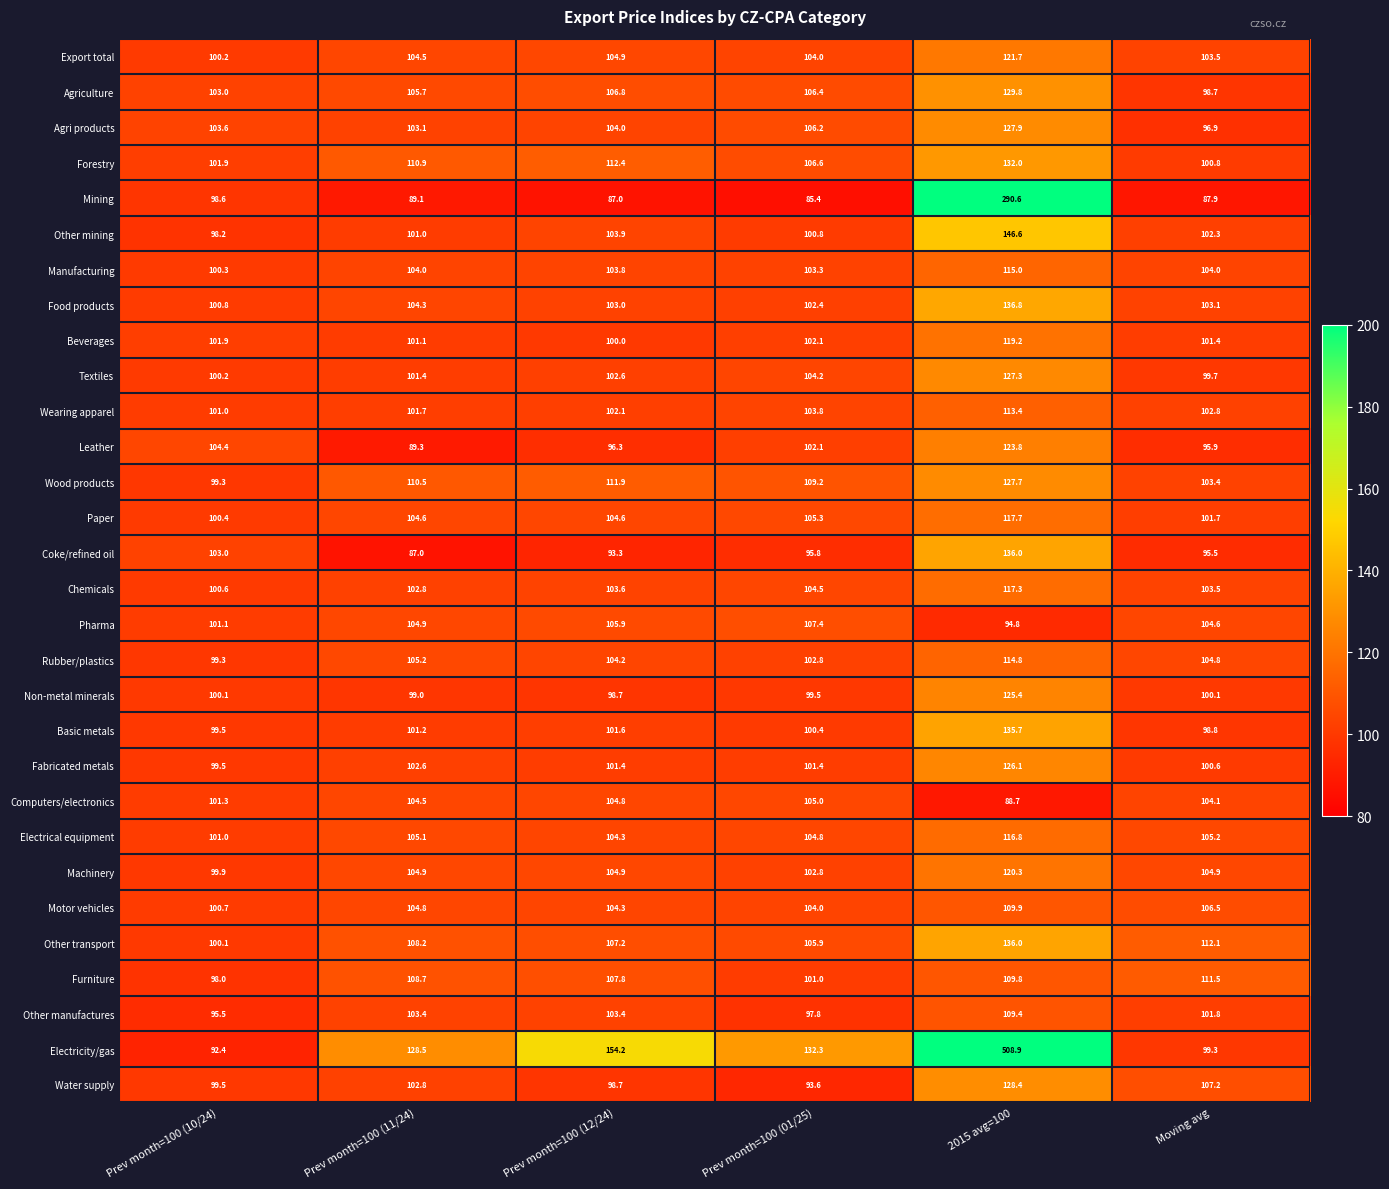

Is it true that Leather equals 139.4 at Prev month=100 (10/24)?

False